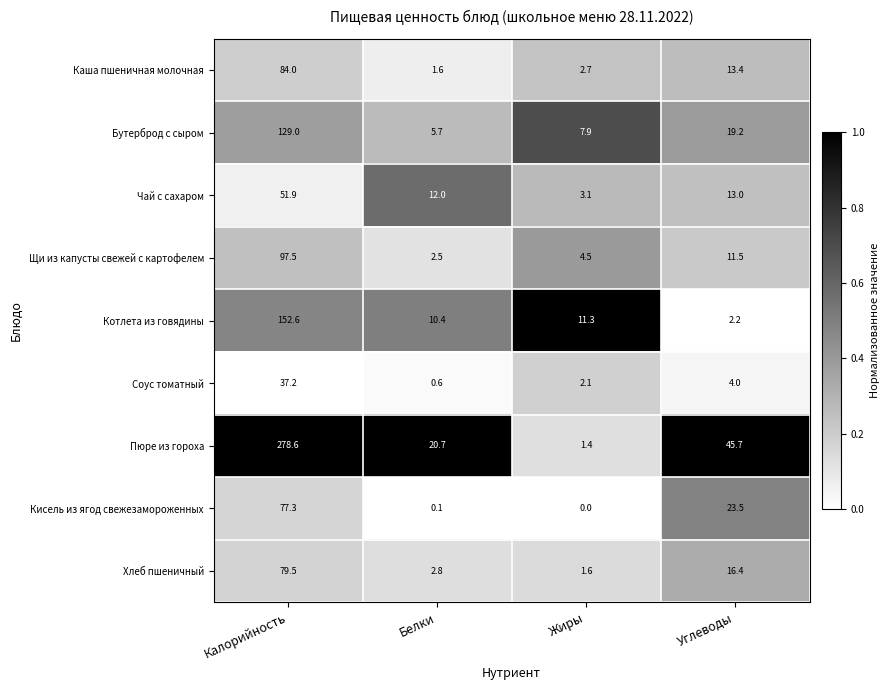

Rank the series at Белки from lowest to highest value.

Кисель из ягод свежезамороженных, Соус томатный, Каша пшеничная молочная, Щи из капусты свежей с картофелем, Хлеб пшеничный, Бутерброд с сыром, Котлета из говядины, Чай с сахаром, Пюре из гороха